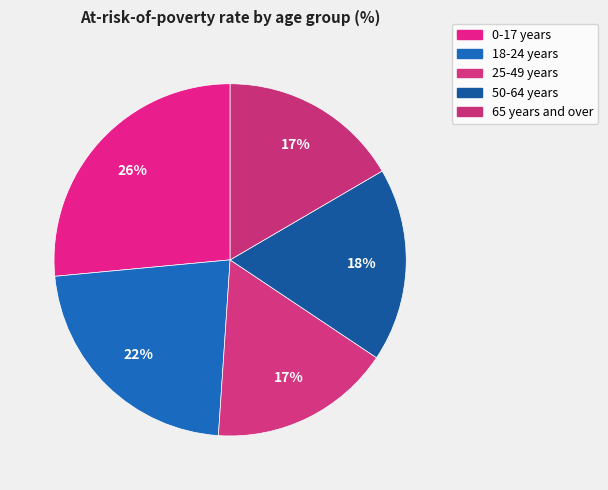

How many slices are in this pie chart?

5